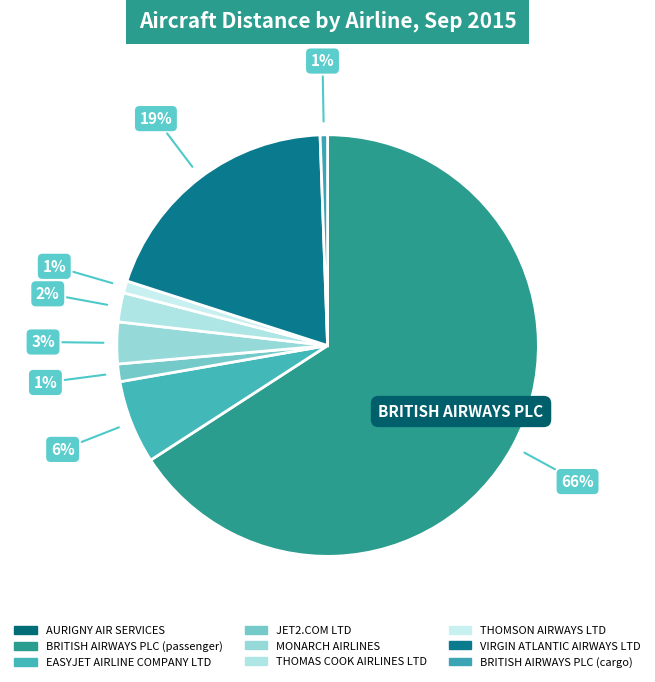

To the nearest percent, what percentage of the pie is BRITISH AIRWAYS PLC (cargo)?

1%